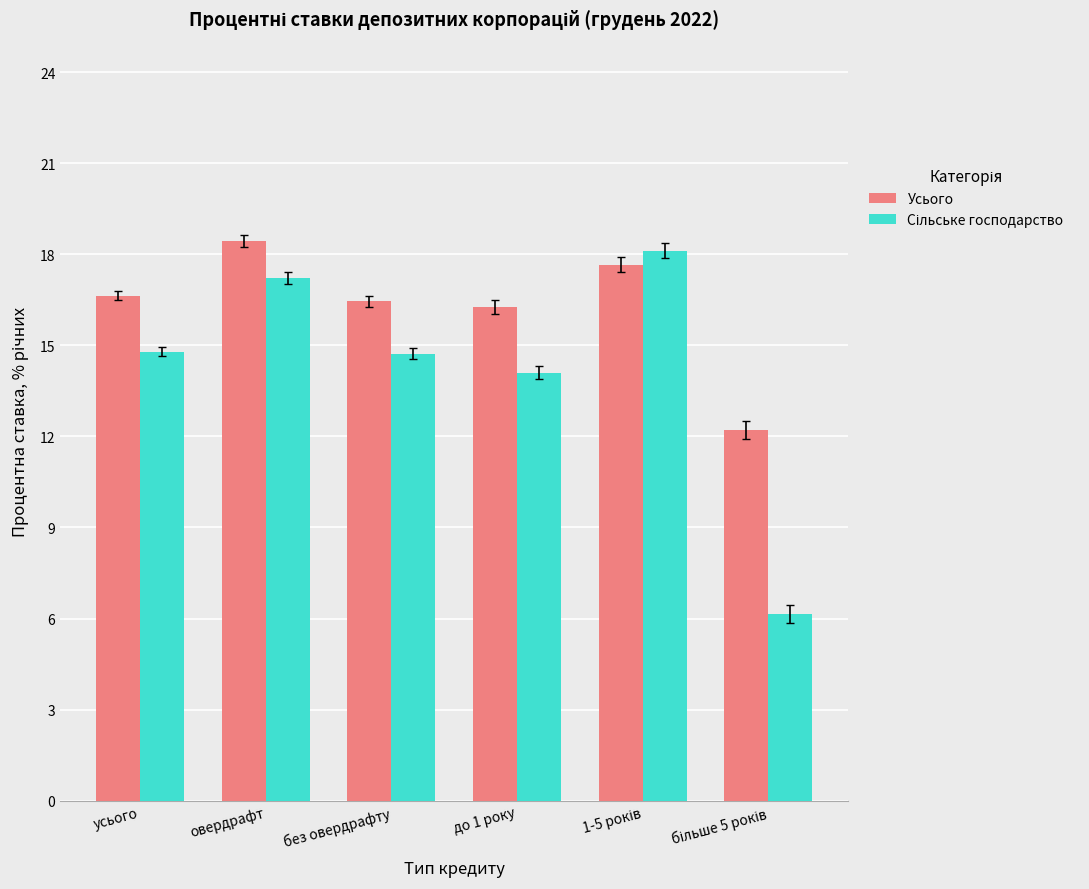

At how many categories does at least one series exceed 10?

6